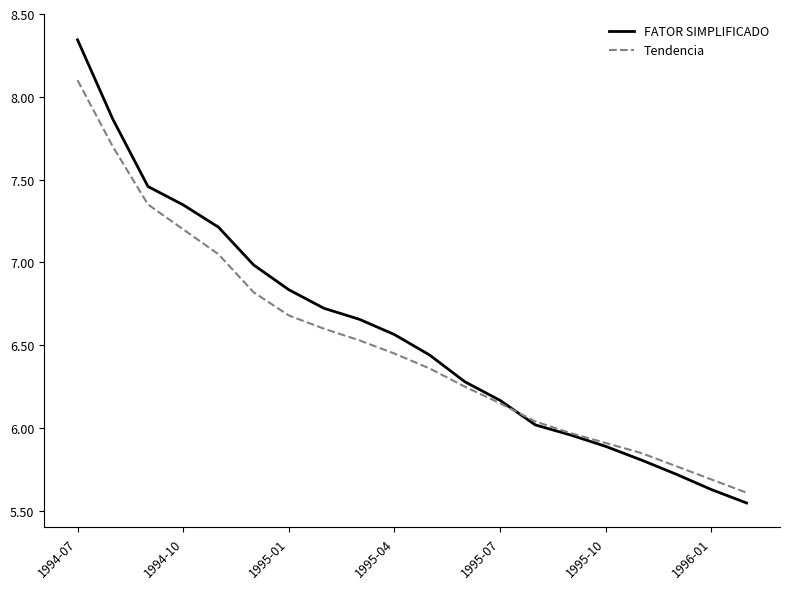

What is the minimum value for Tendencia?

5.6